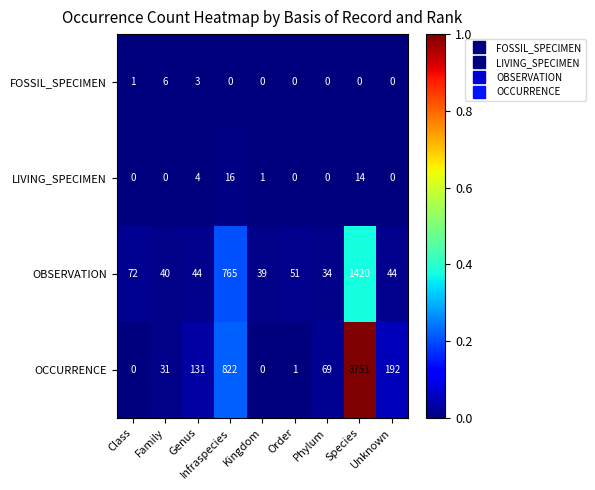

At which category is the sum across all series the highest?

Species